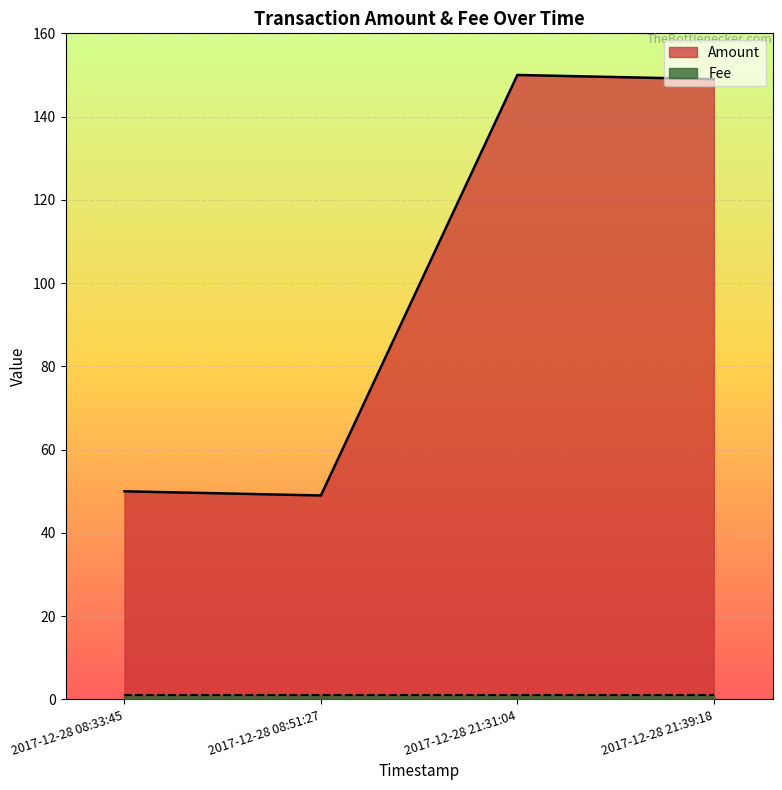

Does the chart display data point markers on the line(s)?

No